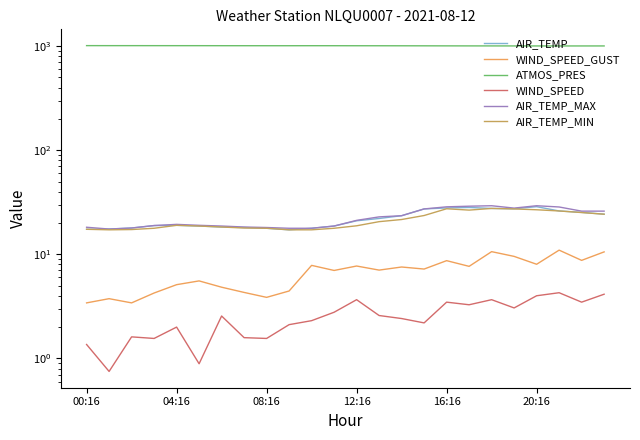

Which category has the lowest value in the WIND_SPEED_GUST series?

00:16